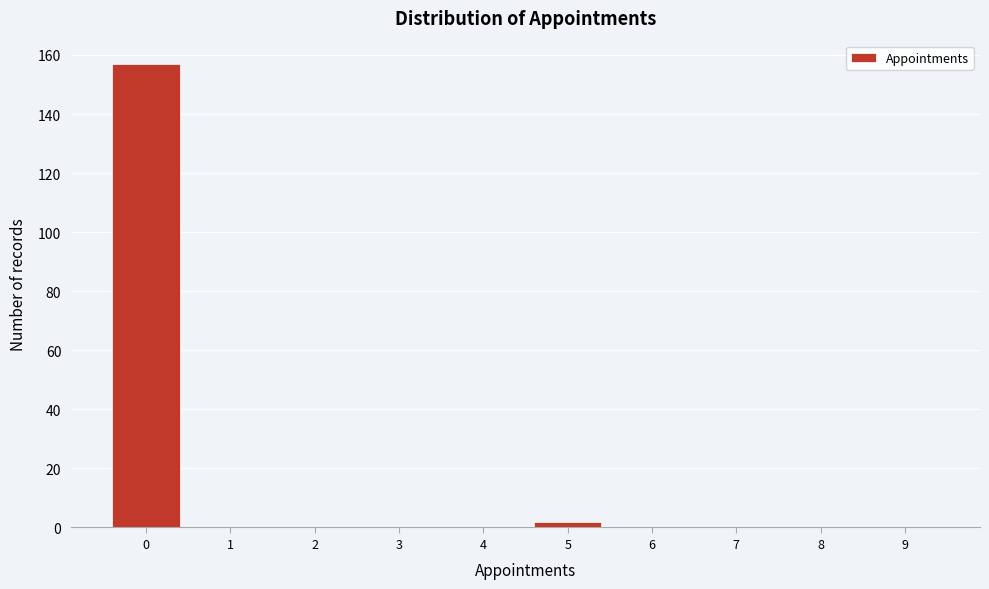

Reading left to right, extract all data points from this chart.

0=157	1=0	2=0	3=0	4=0	5=2	6=0	7=0	8=0	9=0